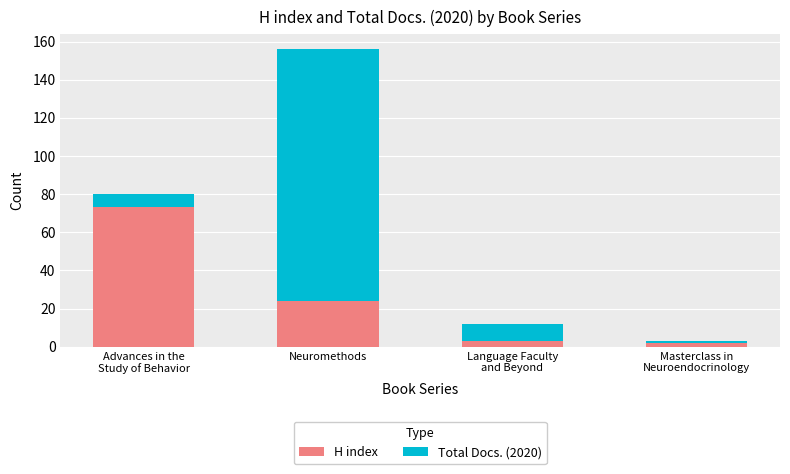

Reading left to right, transcribe the values for H index.

73	24	3	2